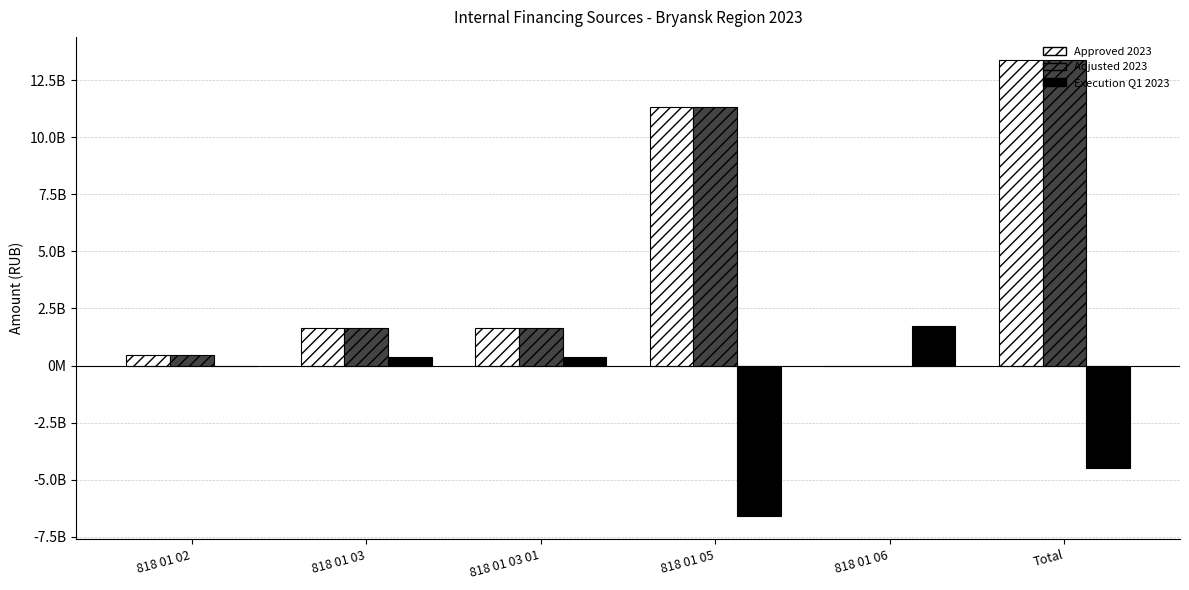

Are the bars grouped side by side (vs. stacked)?

Yes